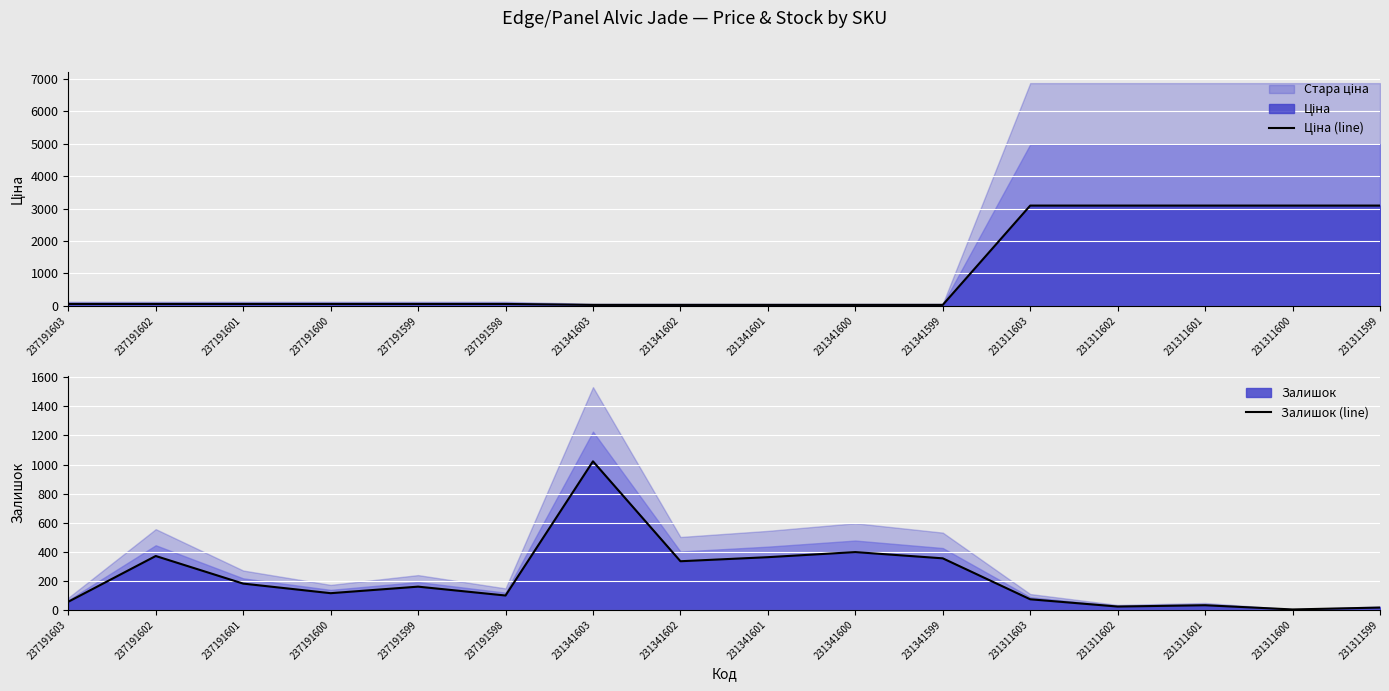

What is the lowest value of the Залишок (line) series?

2.0